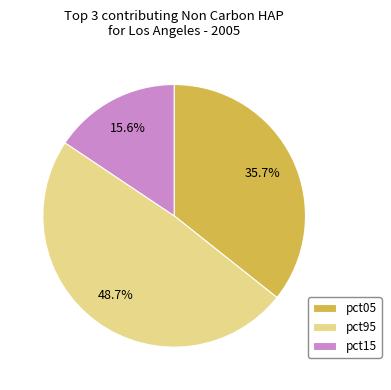

True or false: pct95 accounts for 56% of the total.

False